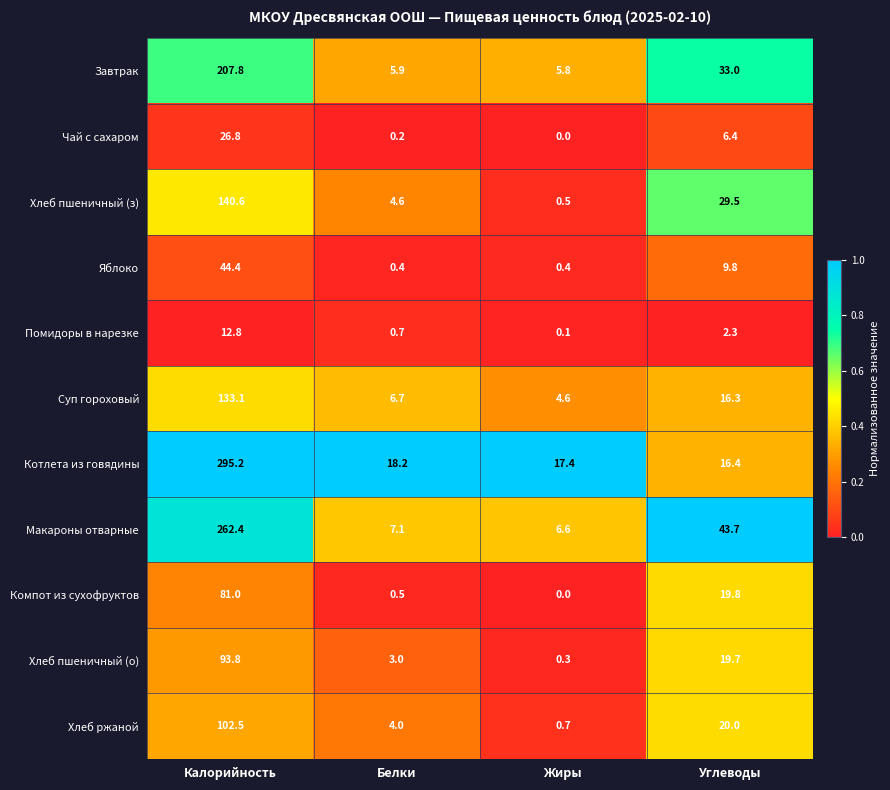

What is the maximum value for Хлеб пшеничный (о)?

93.8